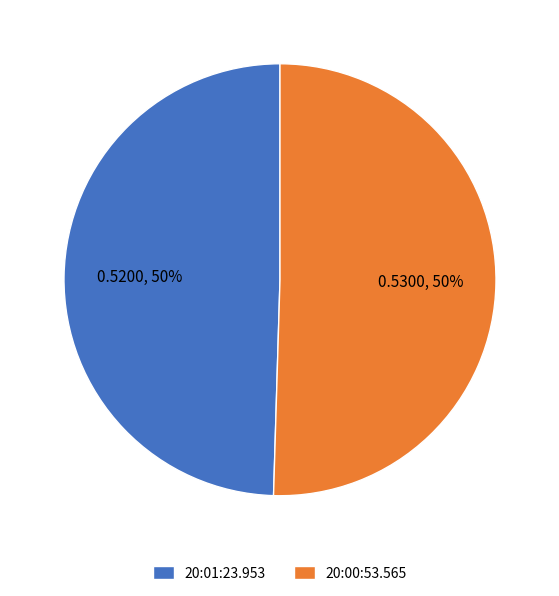

Combined, do 20:01:23.953 and 20:00:53.565 account for over 50%?

Yes